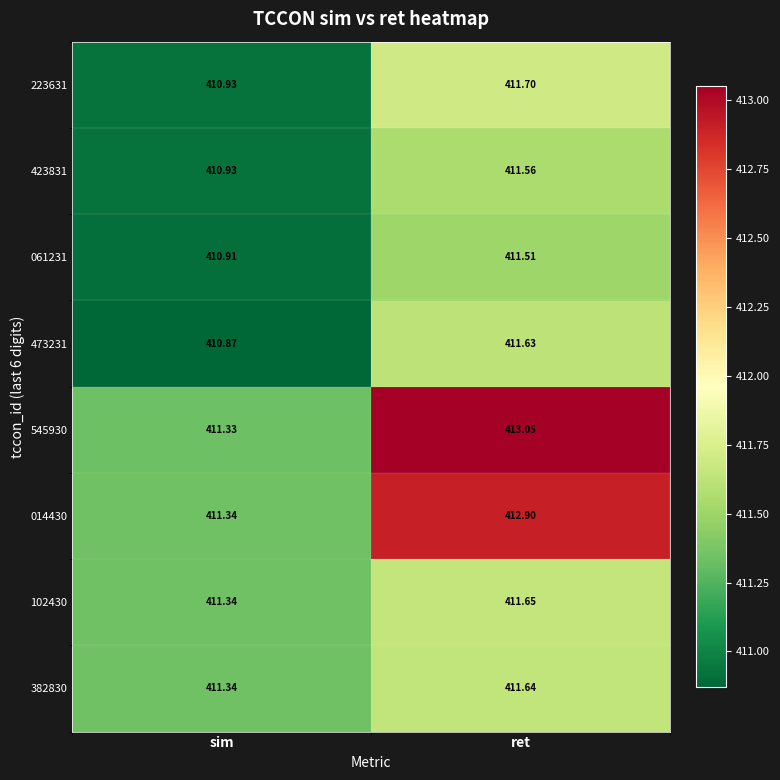

At how many categories does at least one series exceed 412?

1